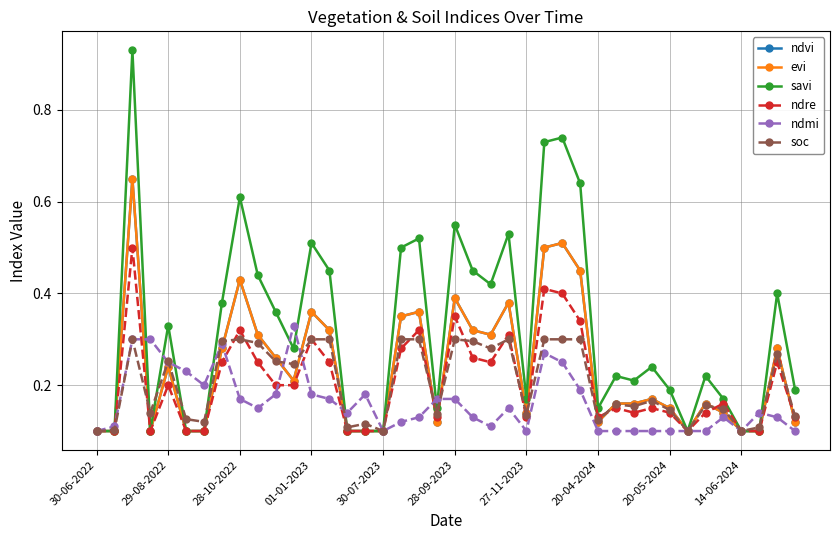

Does the chart have visible grid lines?

Yes